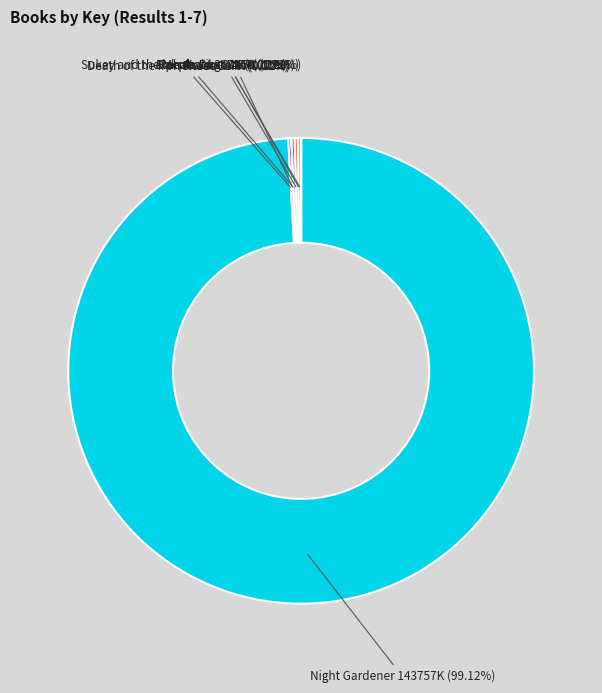

What is the majority slice?

Night Gardener